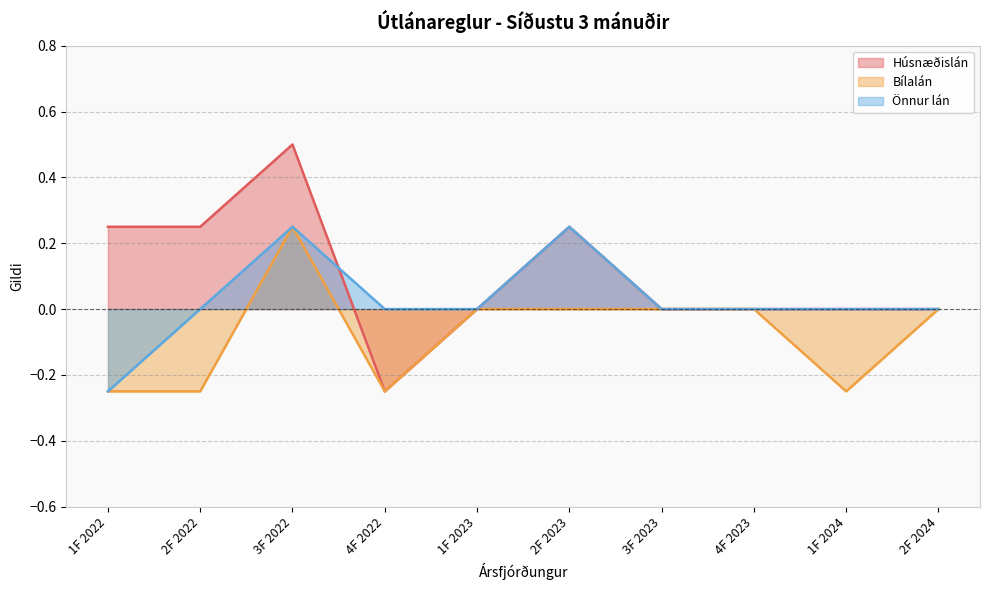

What is the difference between the second highest and minimum values in the Bílalán series?

0.2